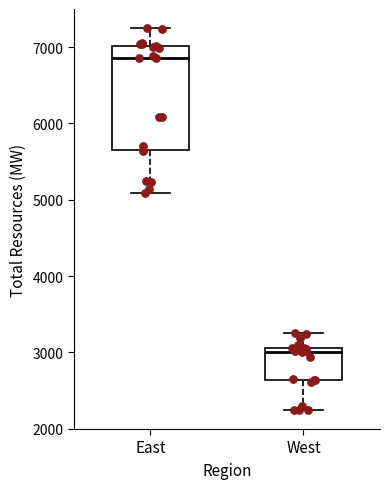

Reading left to right, transcribe this box plot: for each box, give where its median line is, the range the box spans, and where its two whiskers end, as read against the y-axis. The values are not printed on the chart, so give them approximately, as read against the axis.

East: median 6900, box 5600 to 7000, whiskers 5100 to 7200
West: median 3000, box 2600 to 3100, whiskers 2200 to 3300